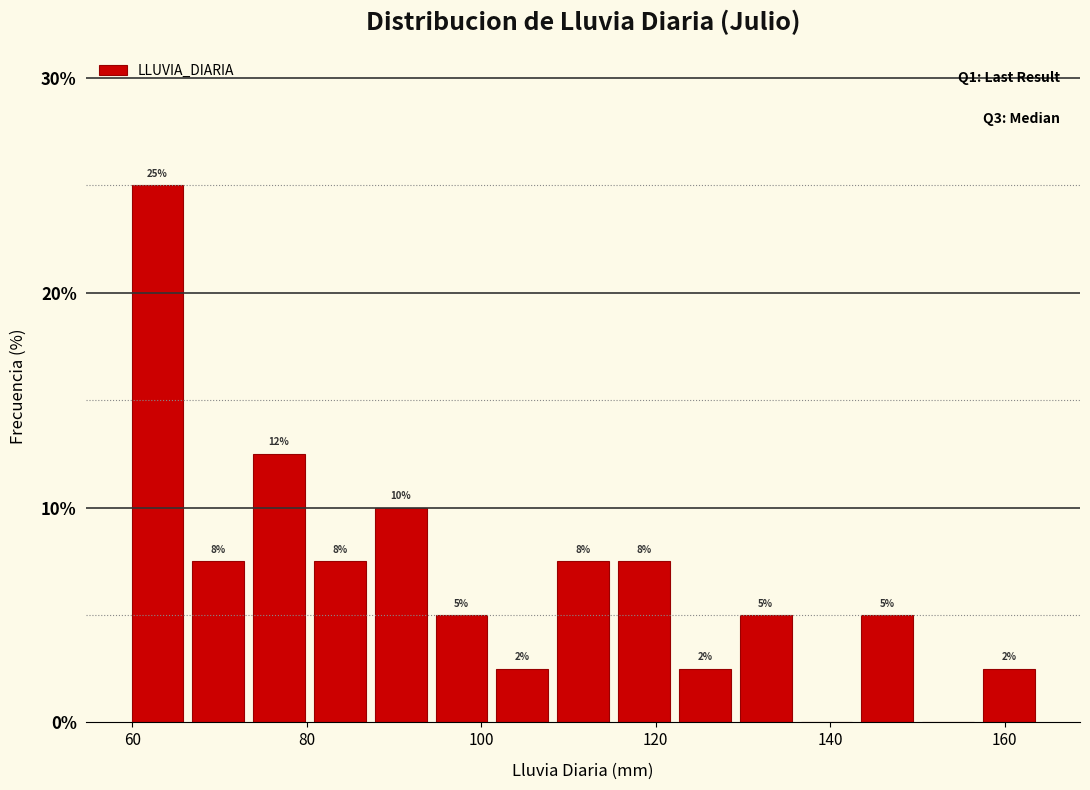

Read against the x-axis, roughly where is the centre of the tallest bar?

62